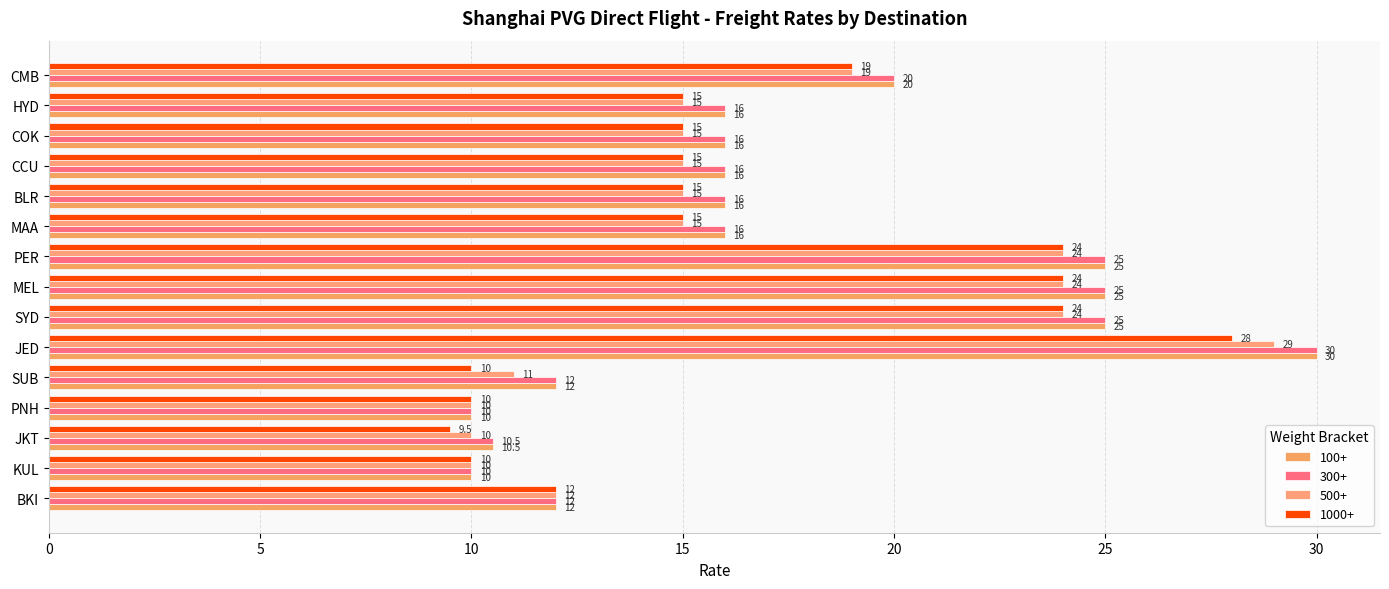

How many data points in 1000+ are less than 15?

5